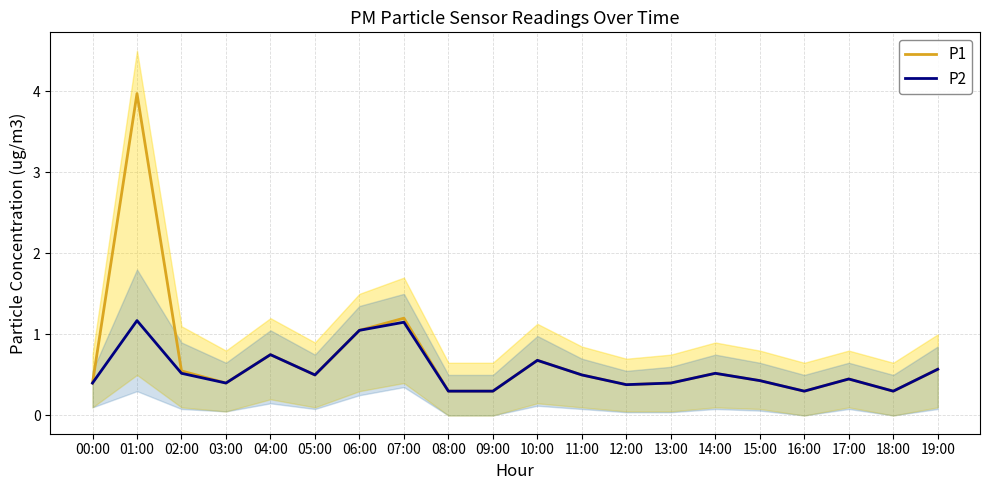

List the labels in order of P1 value, smallest first.

08:00, 09:00, 16:00, 18:00, 12:00, 00:00, 03:00, 13:00, 15:00, 17:00, 05:00, 11:00, 14:00, 02:00, 19:00, 10:00, 04:00, 06:00, 07:00, 01:00